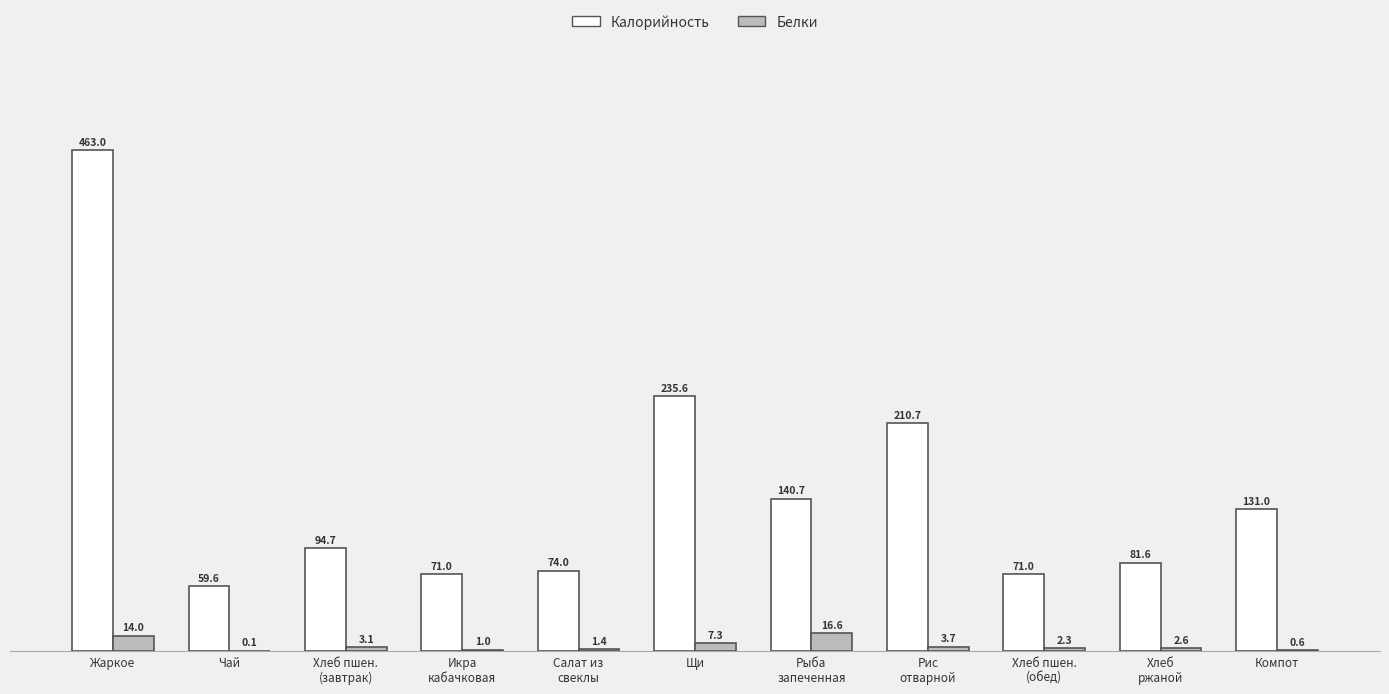

How many groups of bars are there?

11